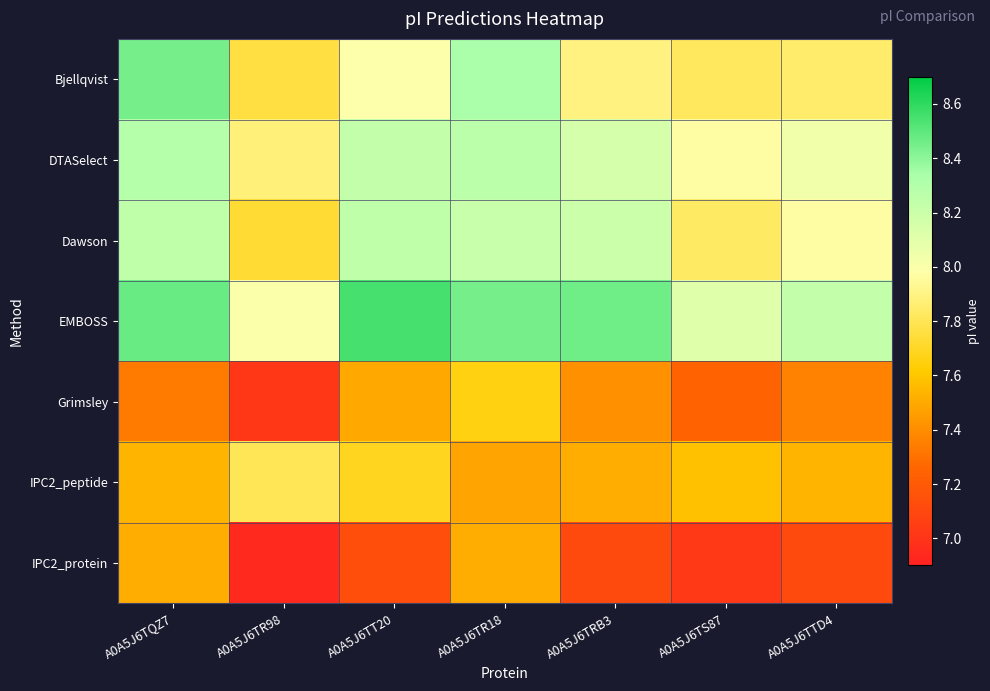

At A0A5J6TQZ7, list the series in order from smallest to largest.

Grimsley, IPC2_protein, IPC2_peptide, Dawson, DTASelect, Bjellqvist, EMBOSS